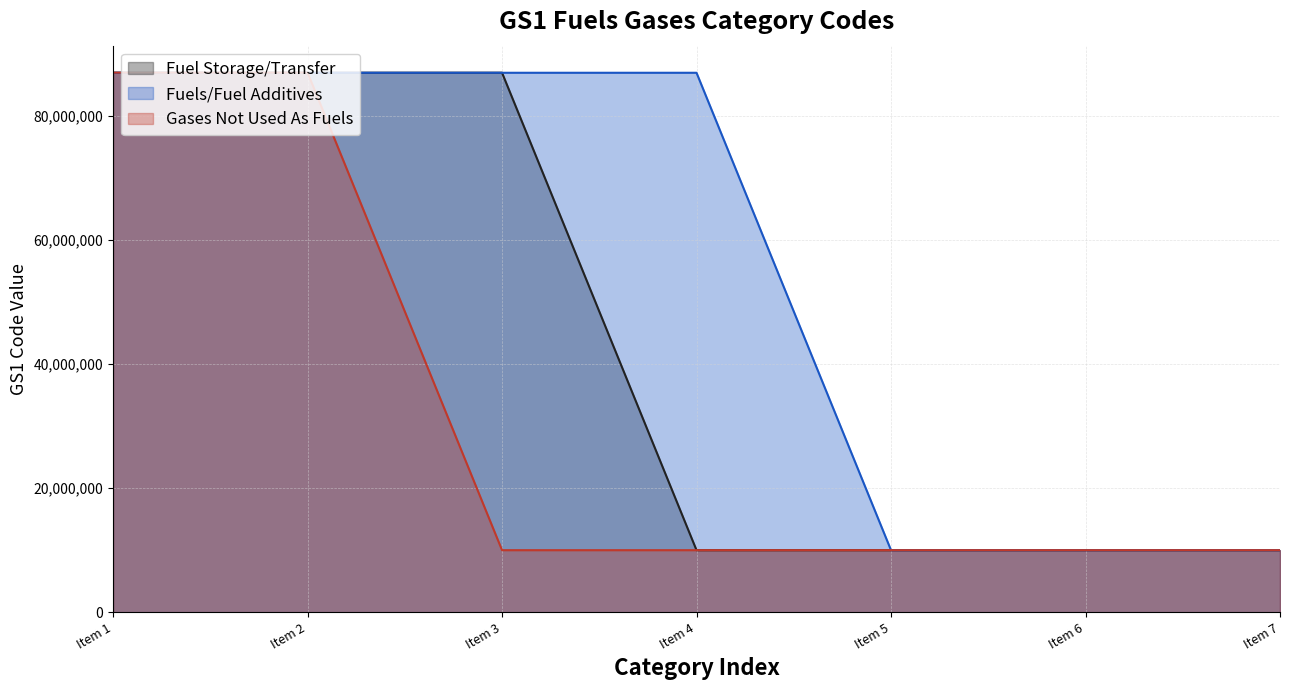

Which series changed the most between Item 4 and Item 5?

Fuels/Fuel Additives